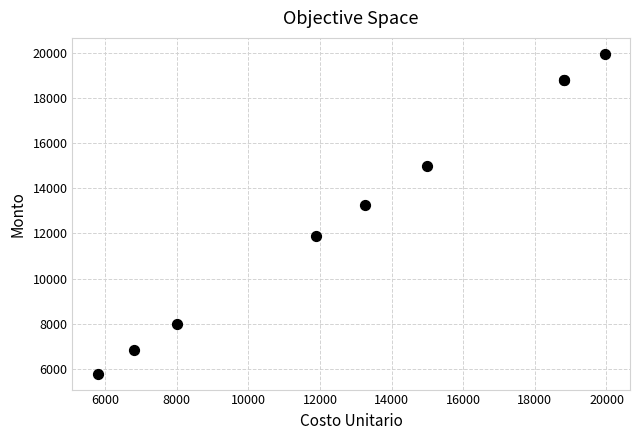

What Y value in the scatter plot is closest to 12873?

13270.4